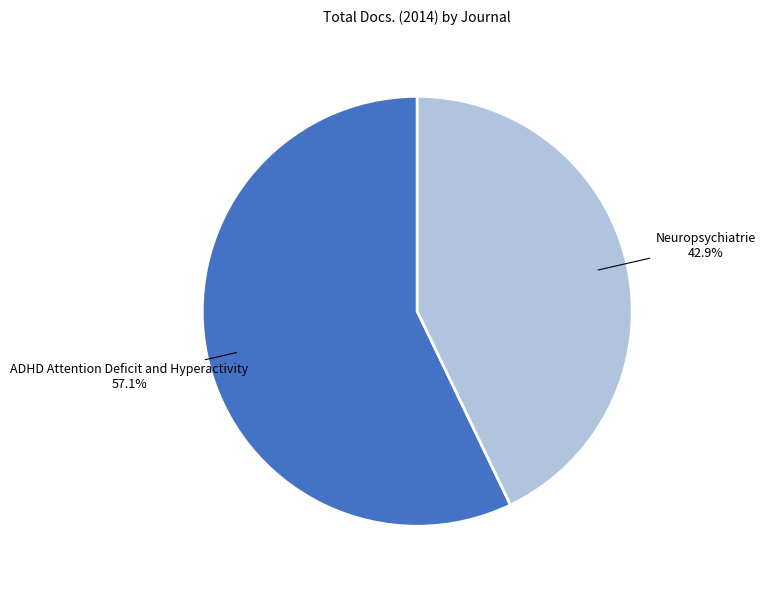

Does any single category account for the majority?

Yes